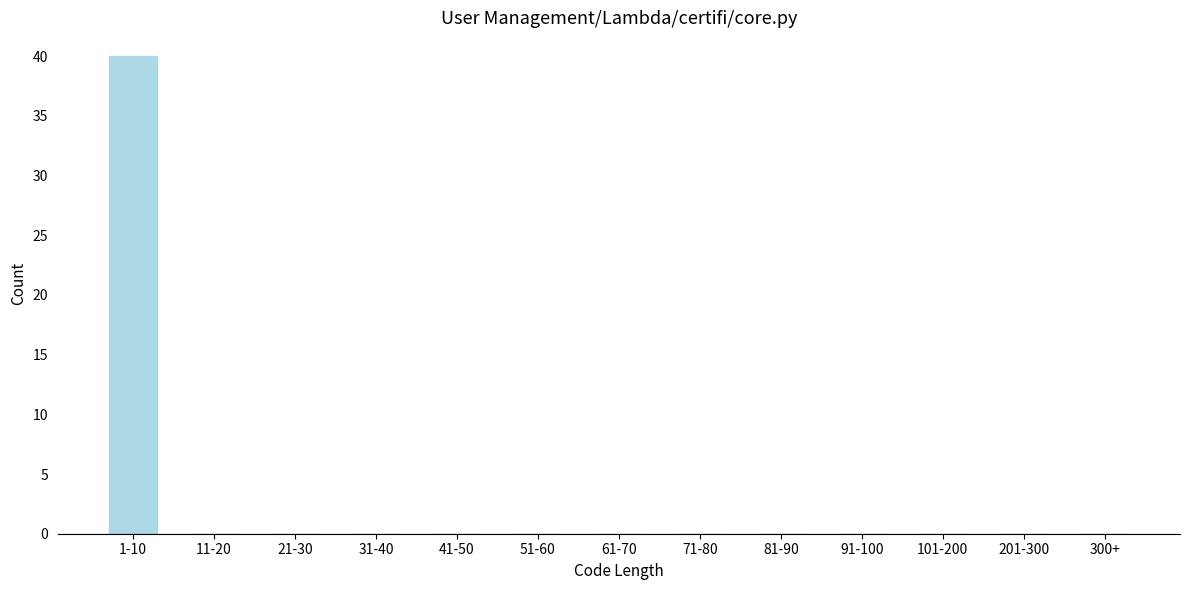

Reading left to right, what are all the values shown in this chart?

1-10=40	11-20=0	21-30=0	31-40=0	41-50=0	51-60=0	61-70=0	71-80=0	81-90=0	91-100=0	101-200=0	201-300=0	300+=0